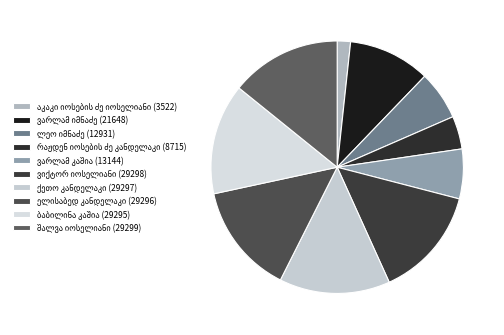

How many segments does this pie chart have?

10